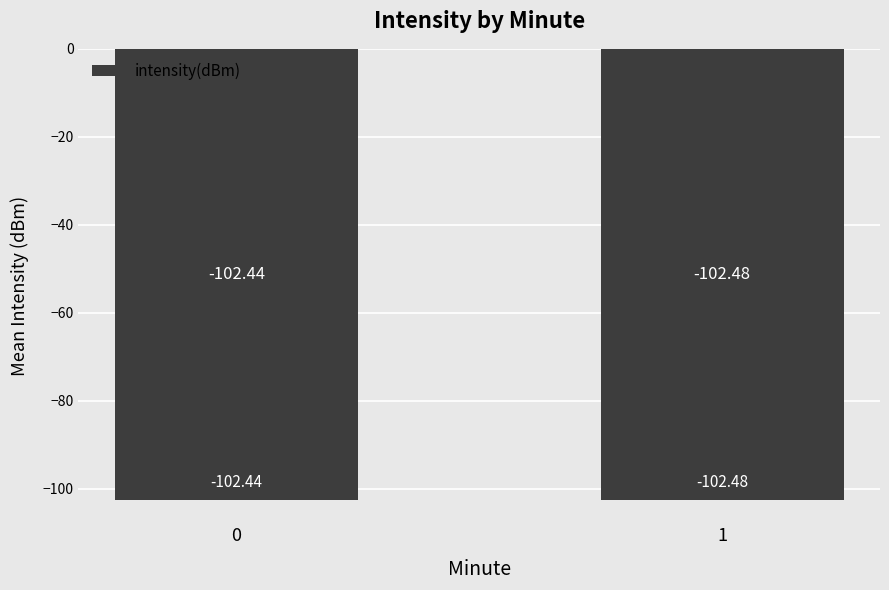

Reading left to right, list all the values displayed in this chart.

0=-102.4	1=-102.5